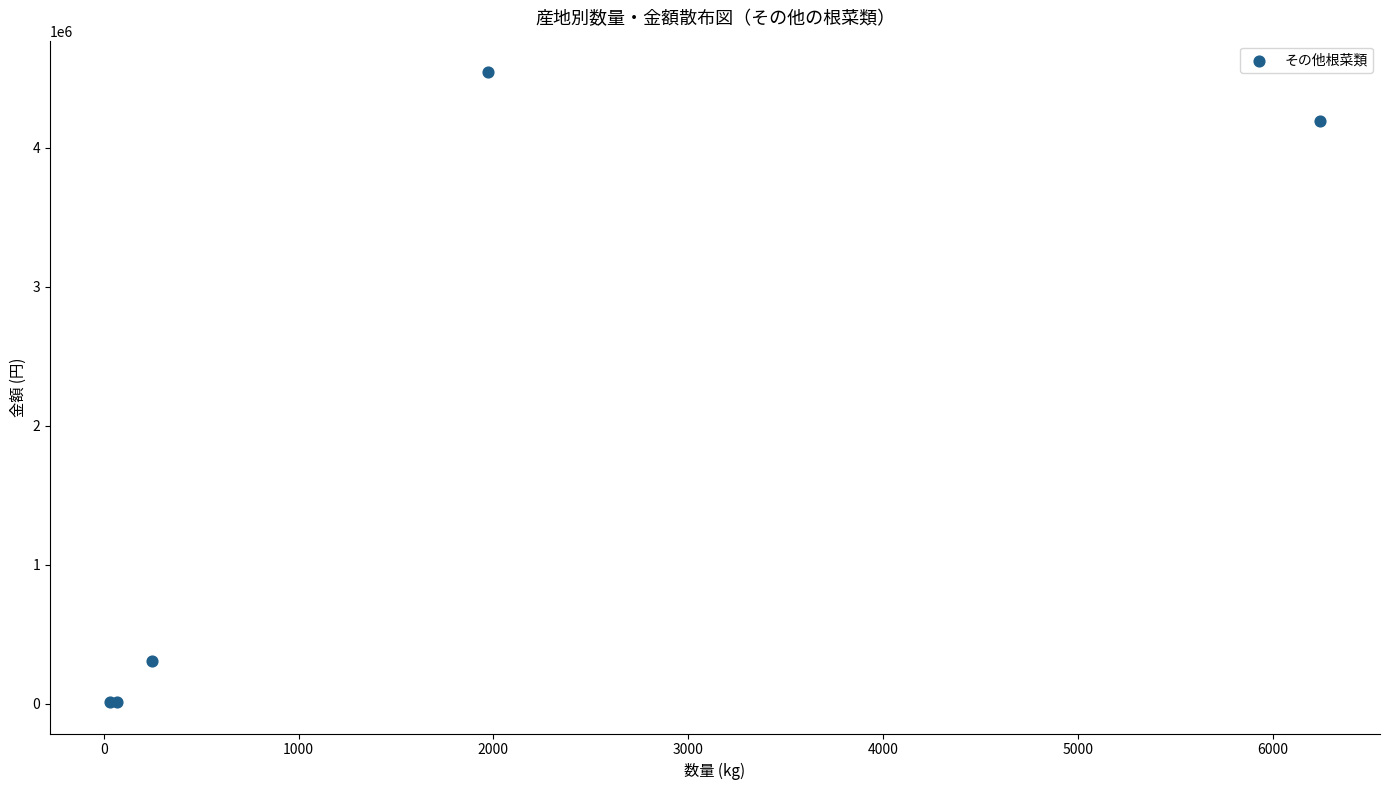

What Y value in the scatter plot is closest to 2276953?

4190400